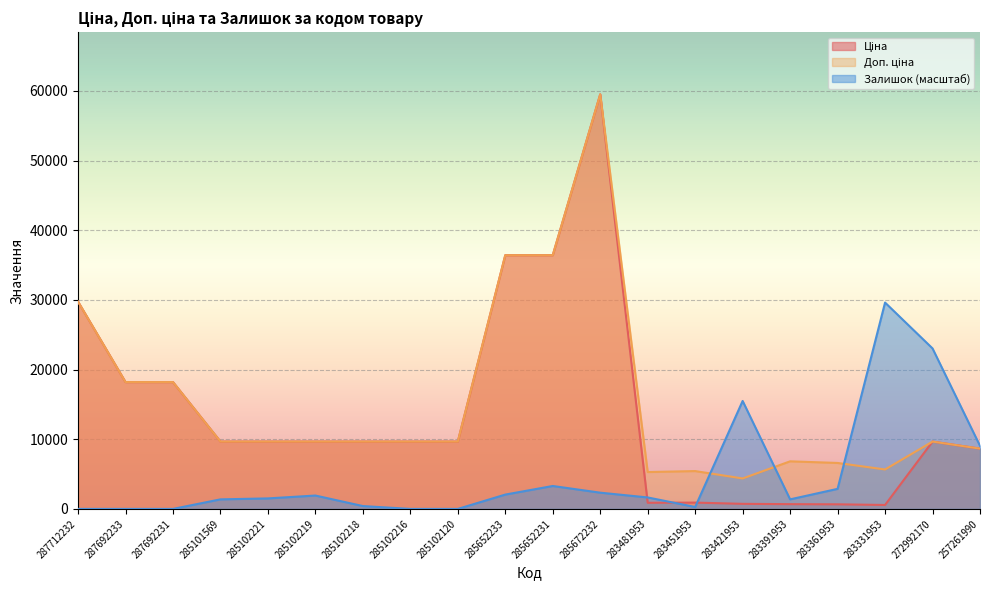

Rank the categories by Залишок value from lowest to highest.

287712232, 287692233, 287692231, 285102216, 285102120, 283451953, 285102218, 285101569, 283391953, 285102221, 283481953, 285102219, 285652233, 285672232, 283361953, 285652231, 257261990, 283421953, 272992170, 283331953